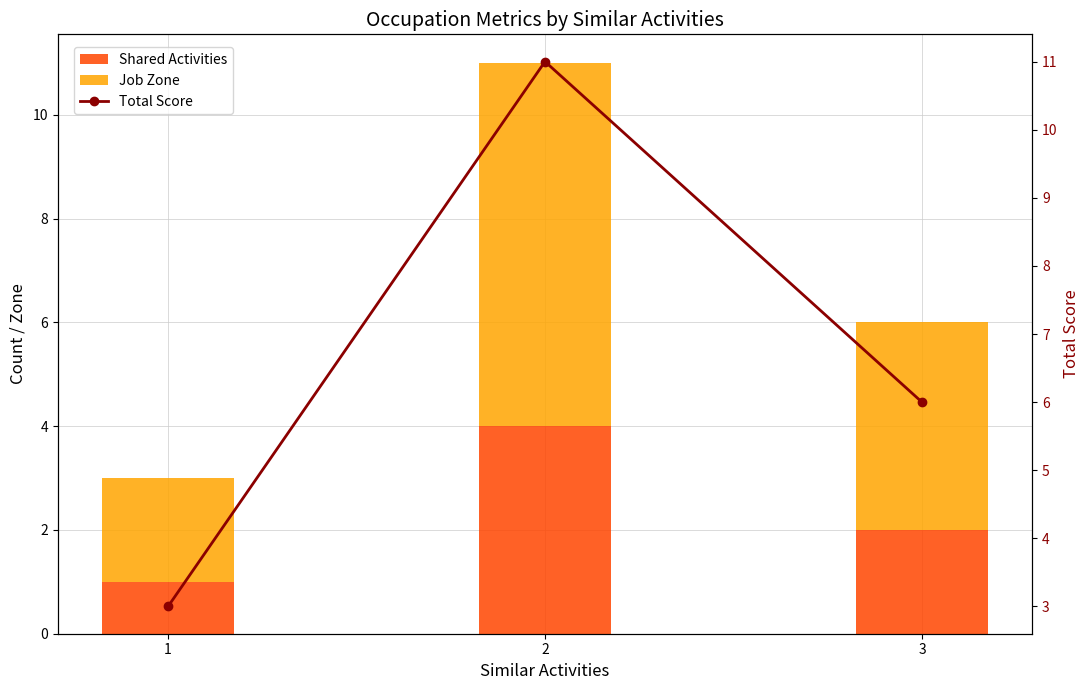

Reading left to right, transcribe all the data shown in this chart.

Shared Activities: 1	4	2
Job Zone: 2	7	4
Total Score: 3	11	6